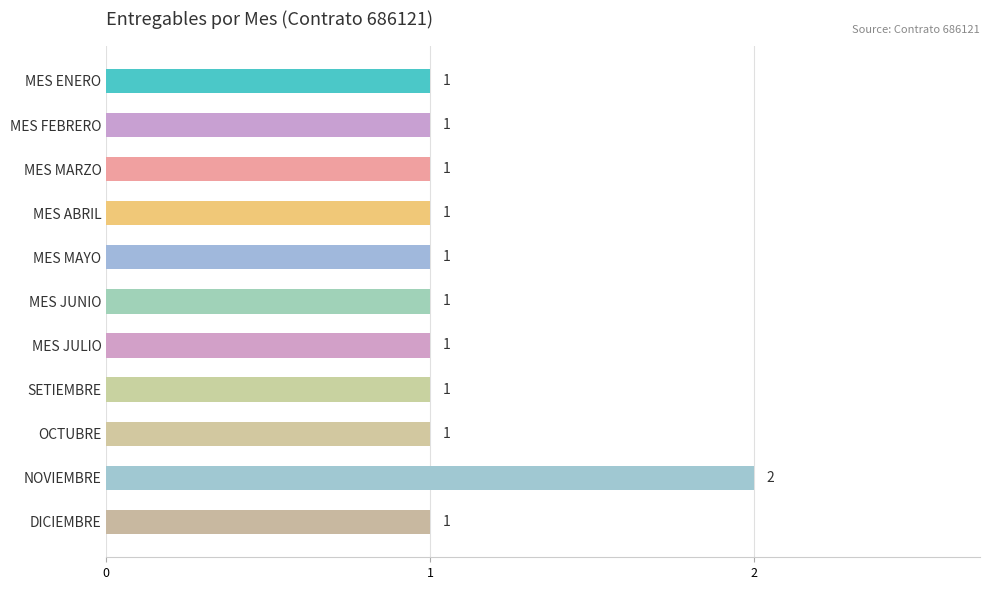

How many values are between 1 and 2?

11